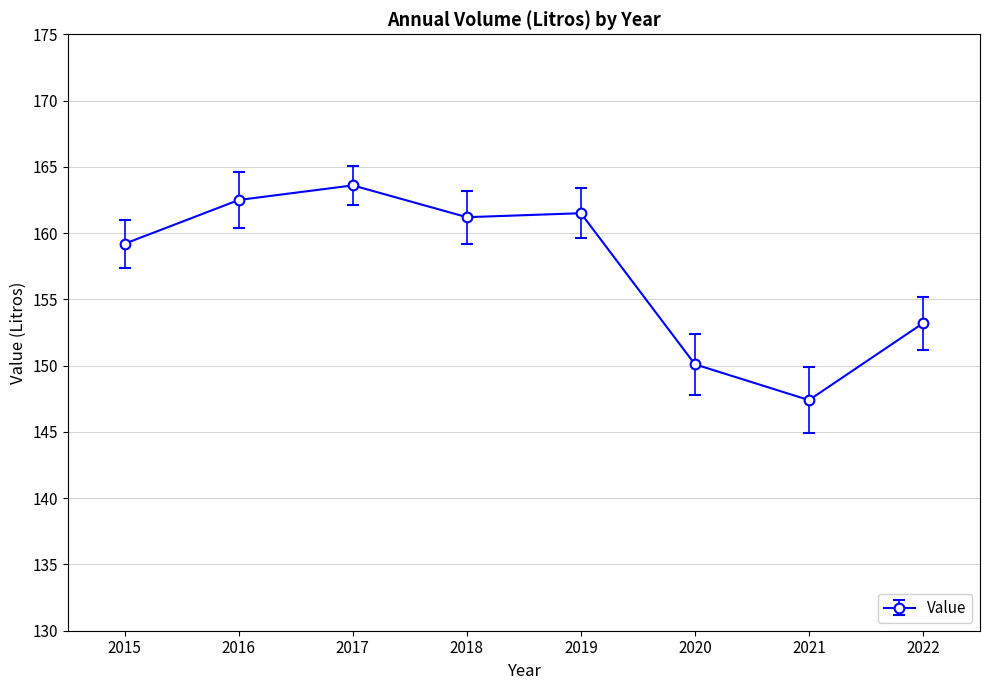

At which category does the data reach its first local peak?

2017